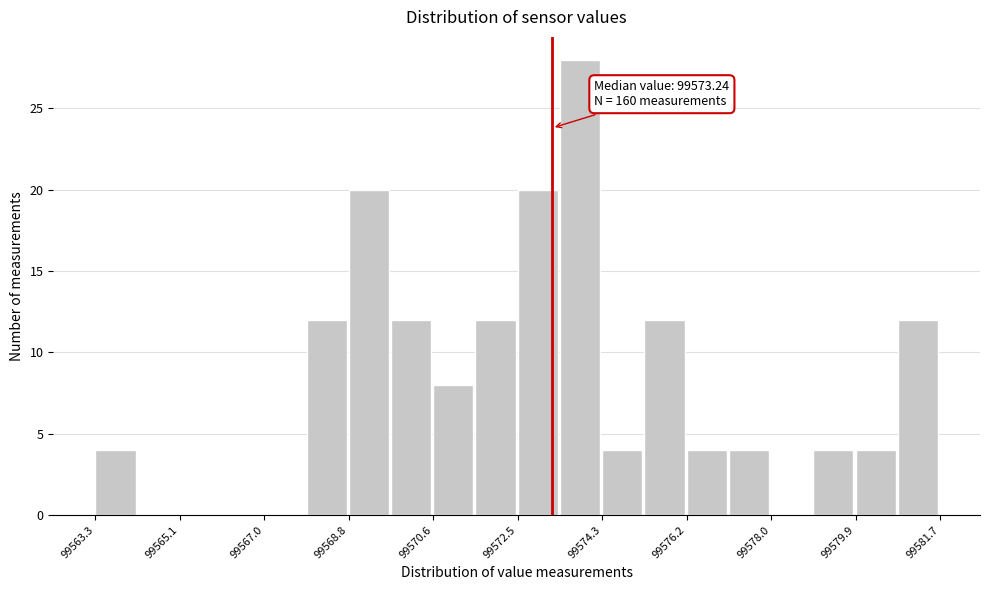

Over which range of the x-axis is the bar tallest?

99573.4 to 99574.4